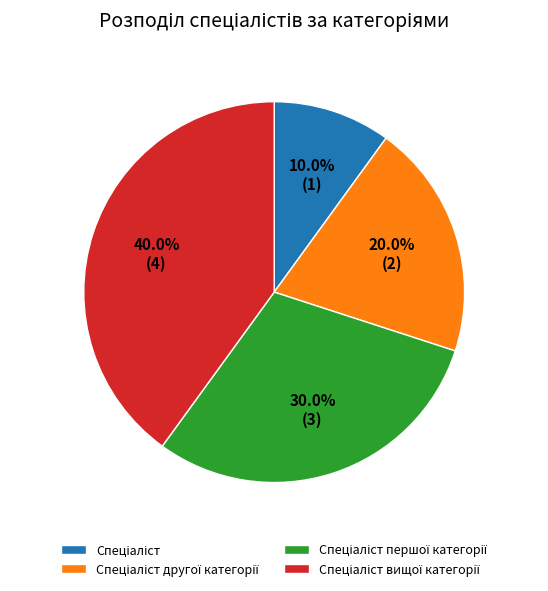

Is there any slice that represents more than half of the pie?

No